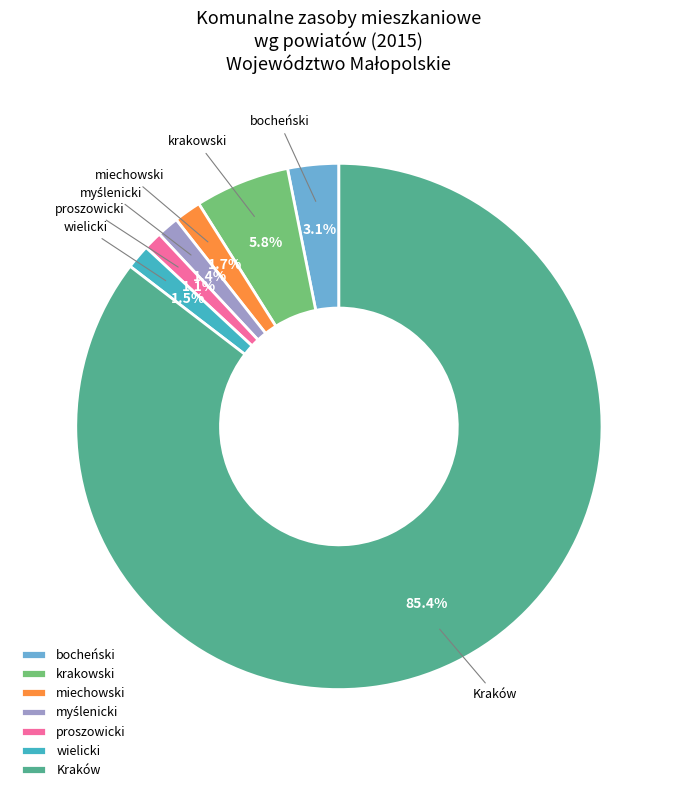

Which category has the biggest portion of the pie?

Kraków